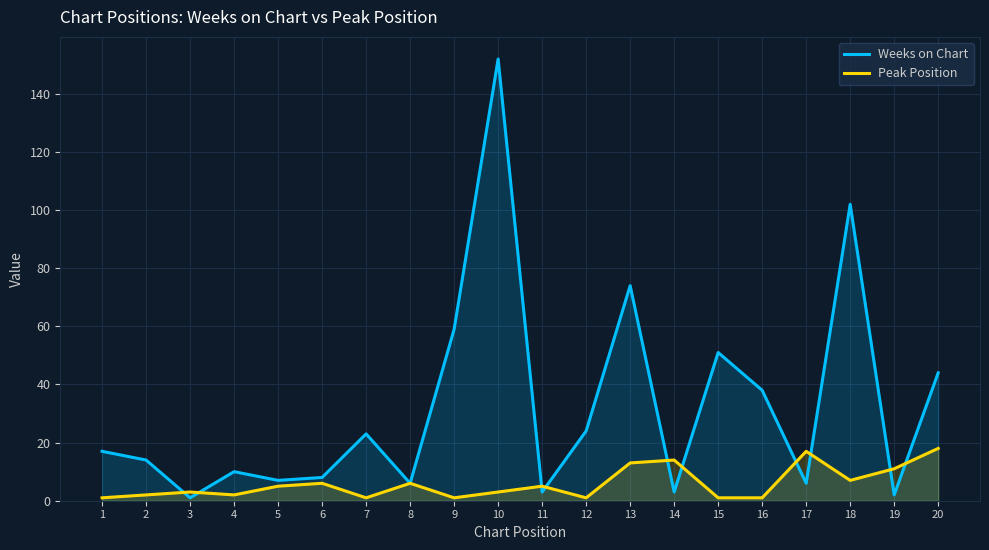

What is the difference between the maximum and minimum values in the Peak Position series?

17